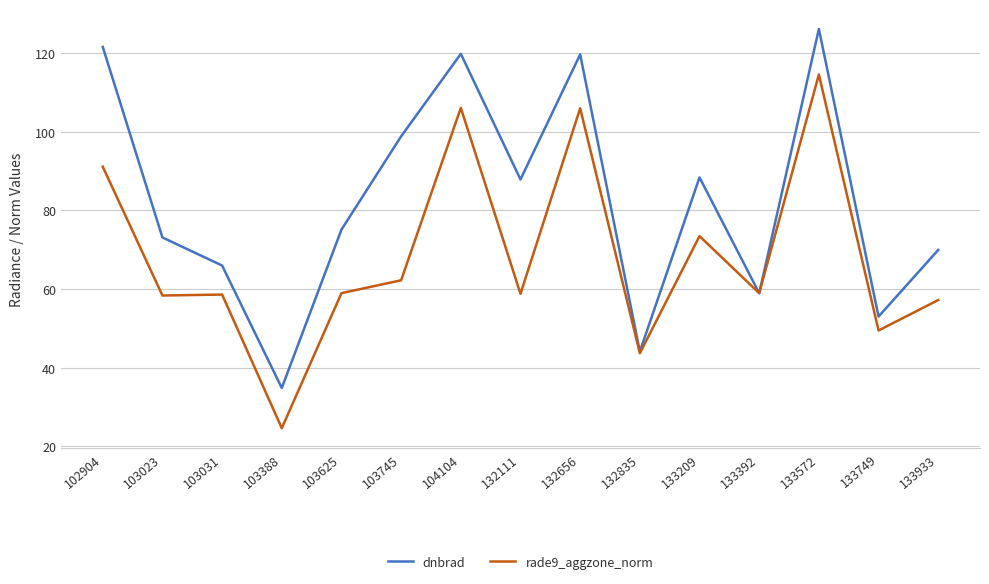

What are all the series names shown in the legend?

dnbrad, rade9_aggzone_norm